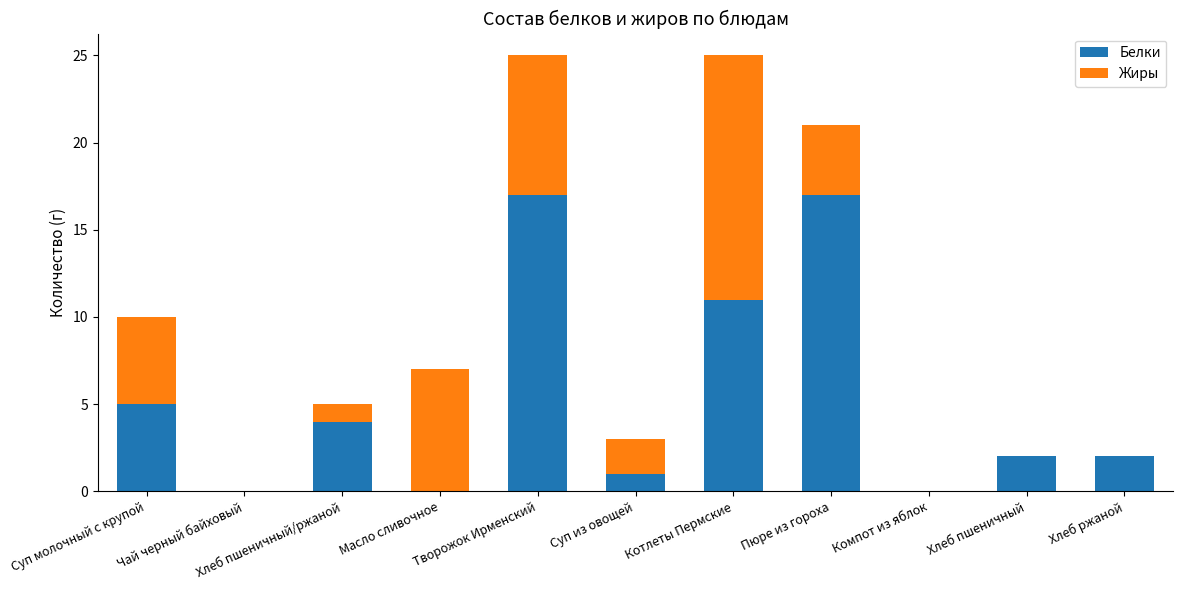

What is the sum of the Белки values at Пюре из гороха and Творожок Ирменский?

34